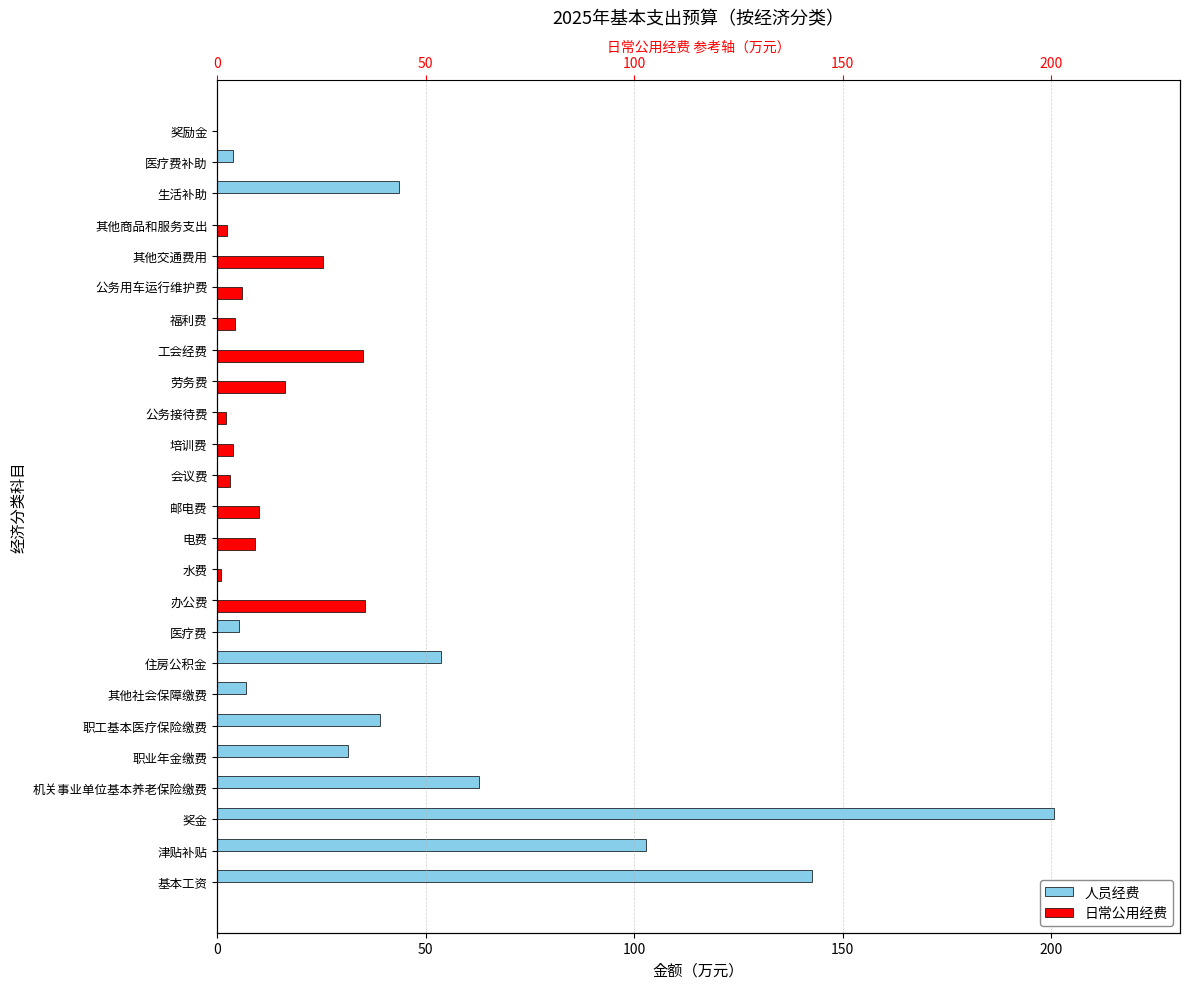

How many groups of bars are there?

25